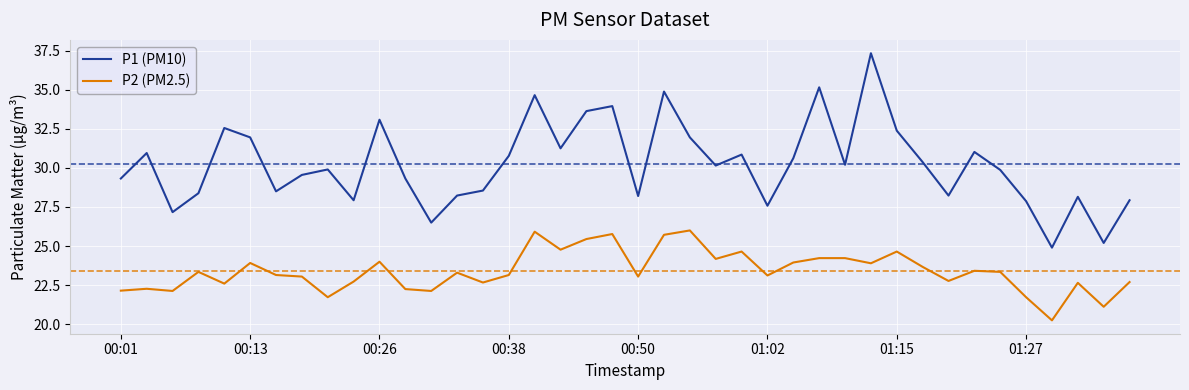

Which series has the largest range (max minus min)?

P1 (PM10)